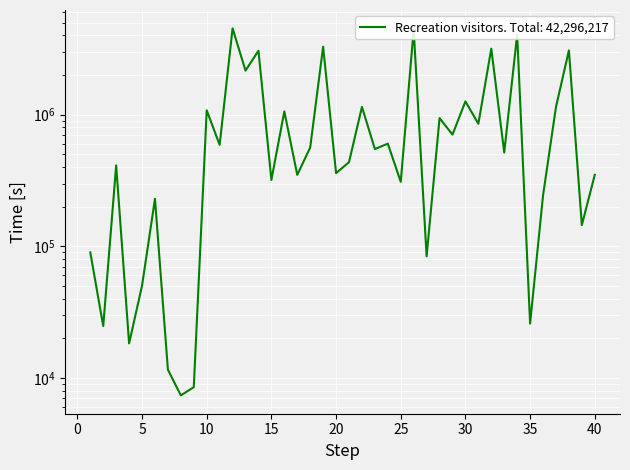

At which category does the data reach its first local valley?

2